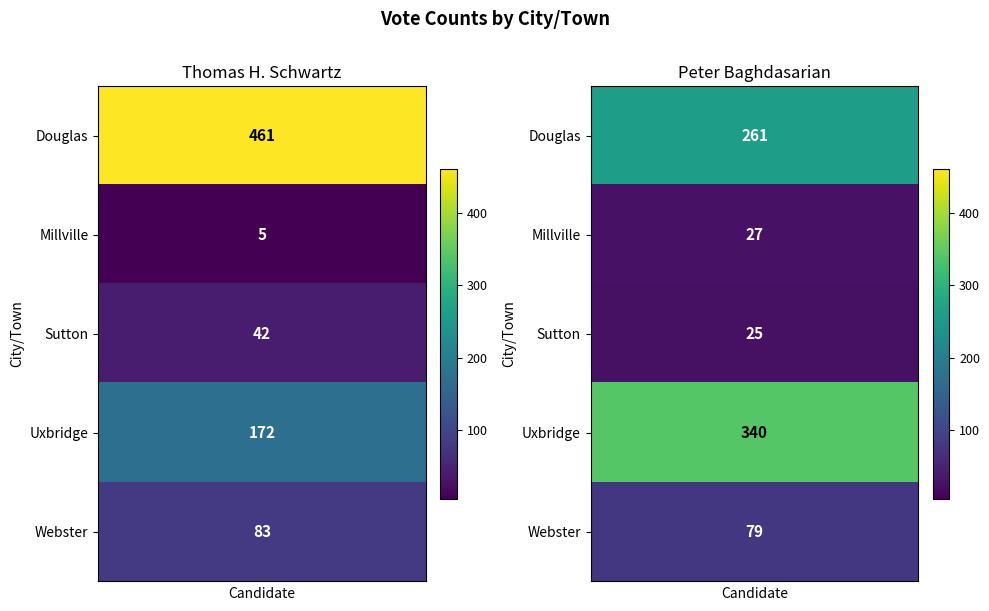

Which series has the largest range (max minus min)?

Thomas H. Schwartz